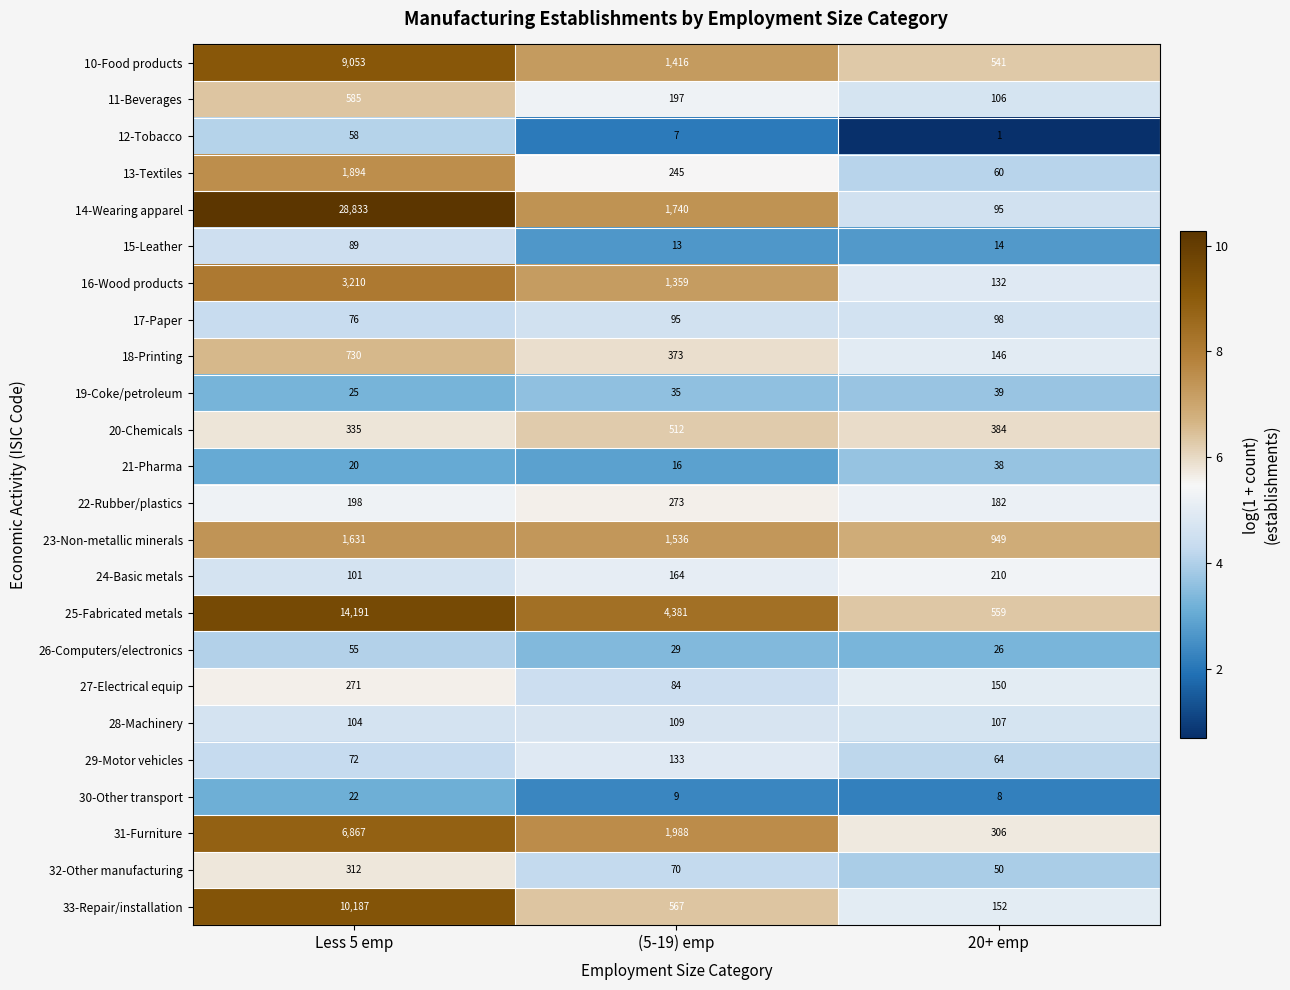

Which category has the highest value in the 19-Coke/petroleum series?

20+ emp